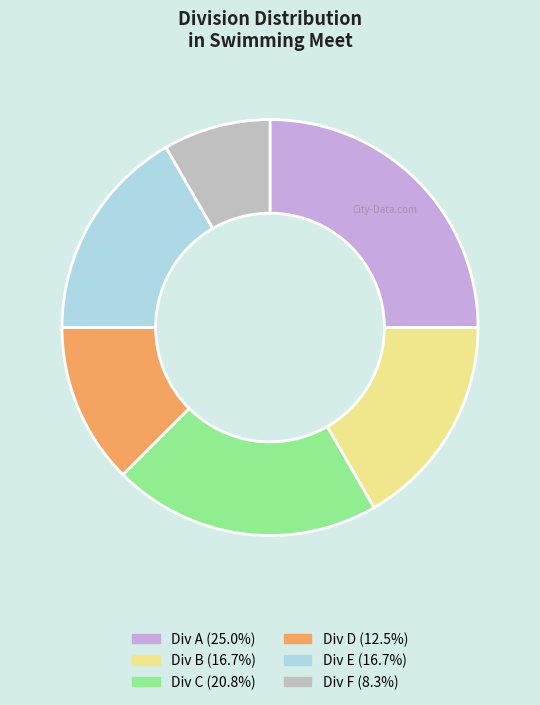

Does any single category account for the majority?

No